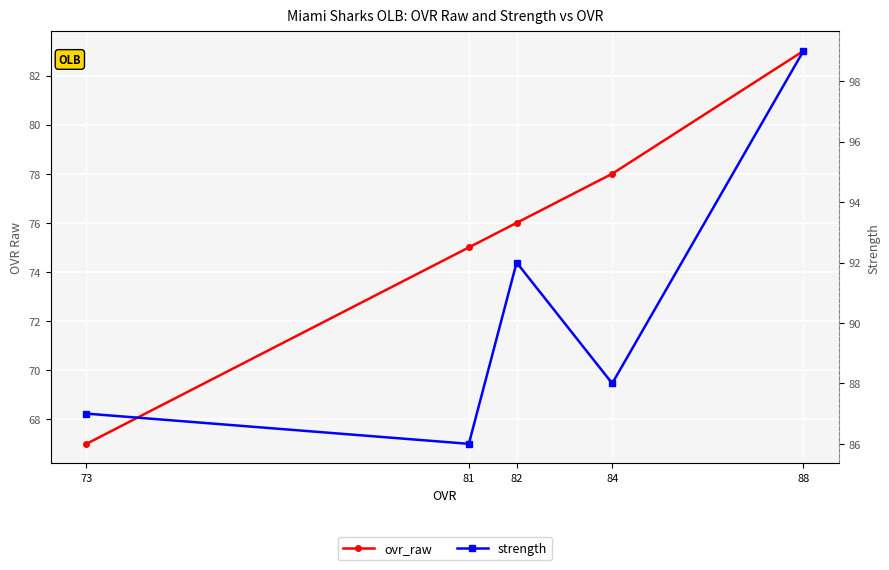

Is the value of strength at 88 greater than the value of ovr_raw at 82?

Yes